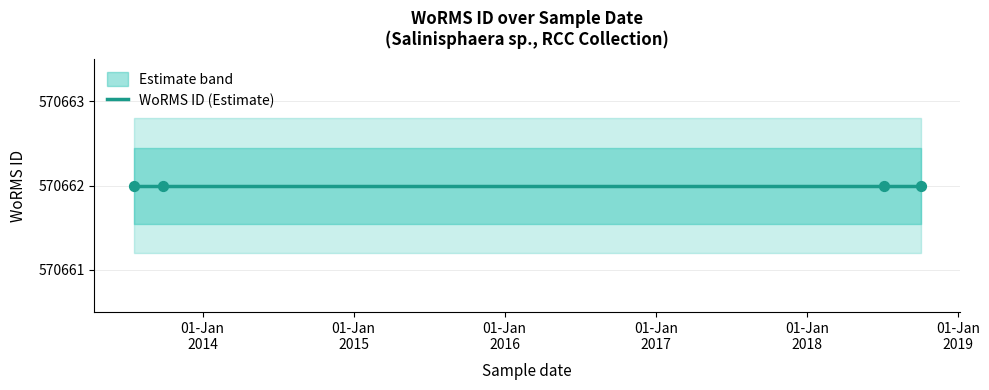

Which series contains the lowest Y value?

lower_band